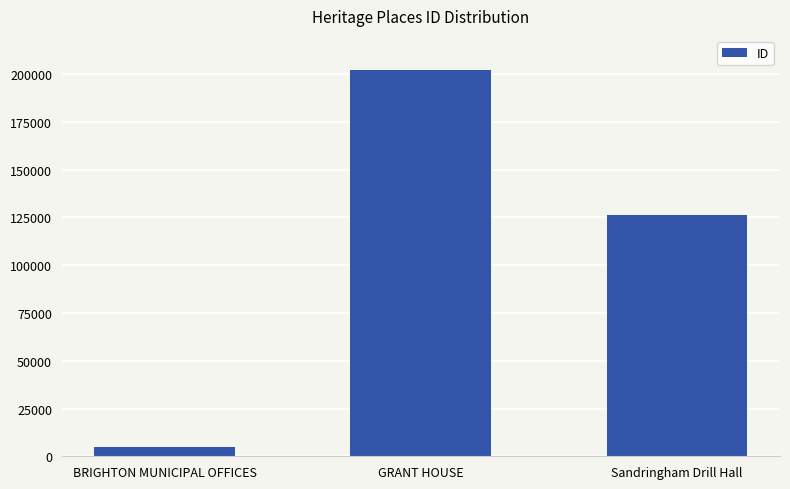

What is the sum of the values at BRIGHTON MUNICIPAL OFFICES and Sandringham Drill Hall?

131040